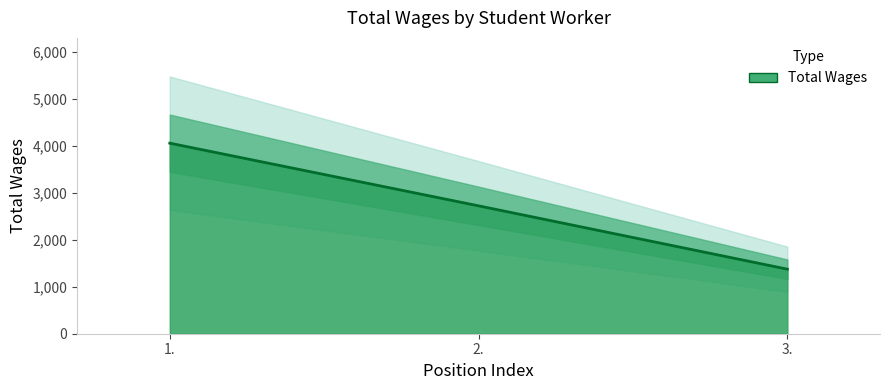

At which category does the chart reach its peak across all series?

1.